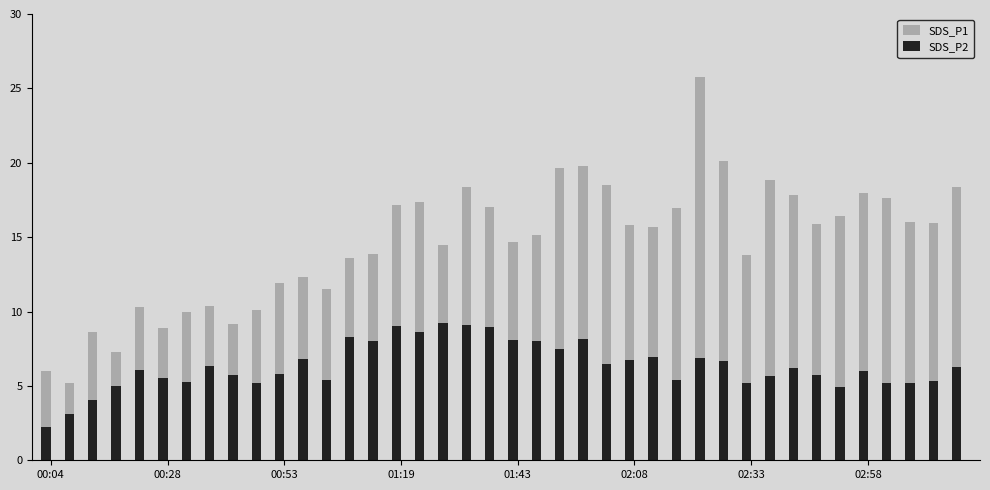

The value of SDS_P2 at 21 is 10.5. True or false?

False